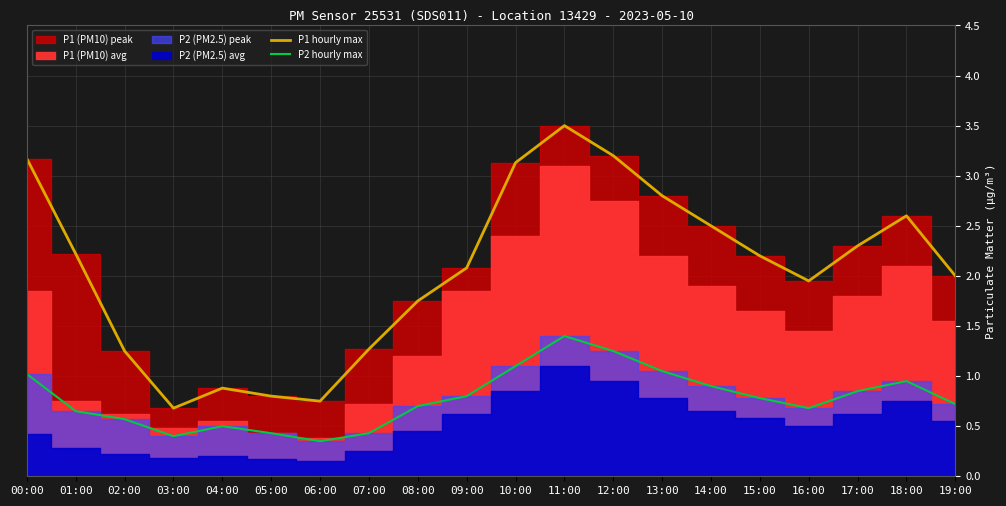

True or false: P2 hourly max and P1 hourly max cross at least once.

False